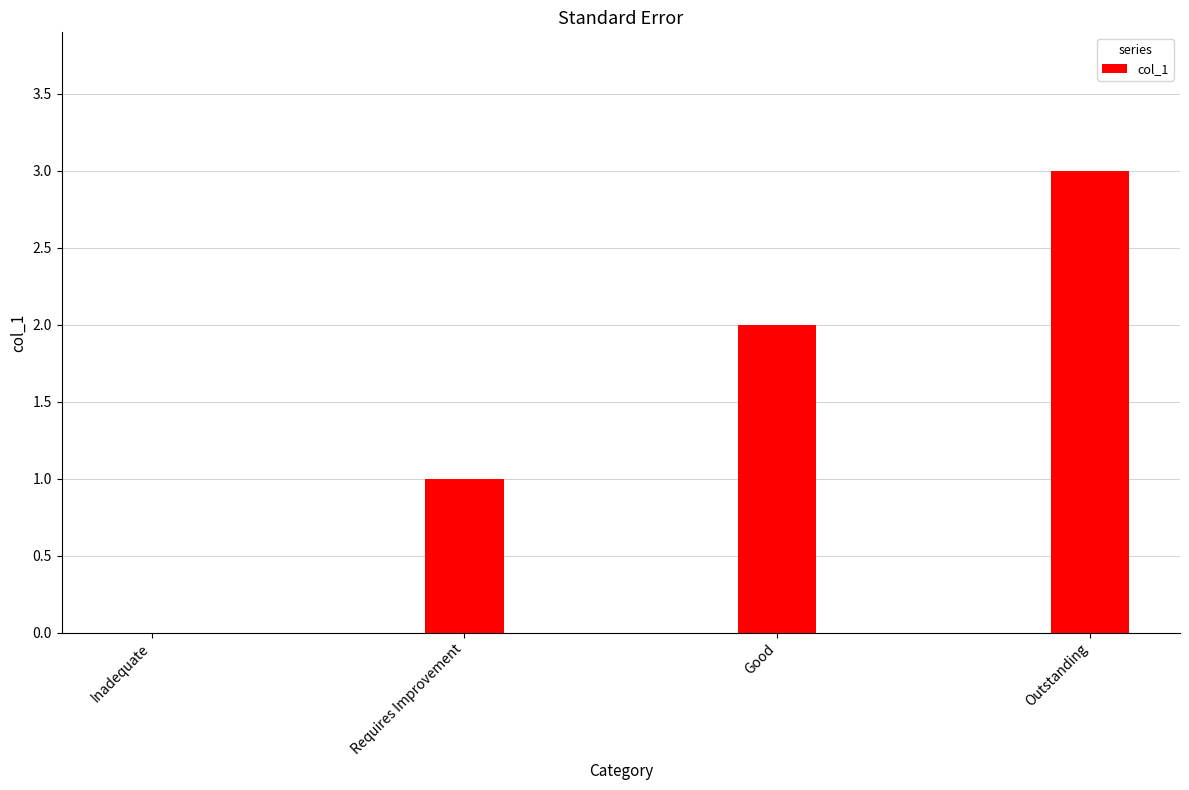

The value at Inadequate is 0. True or false?

True